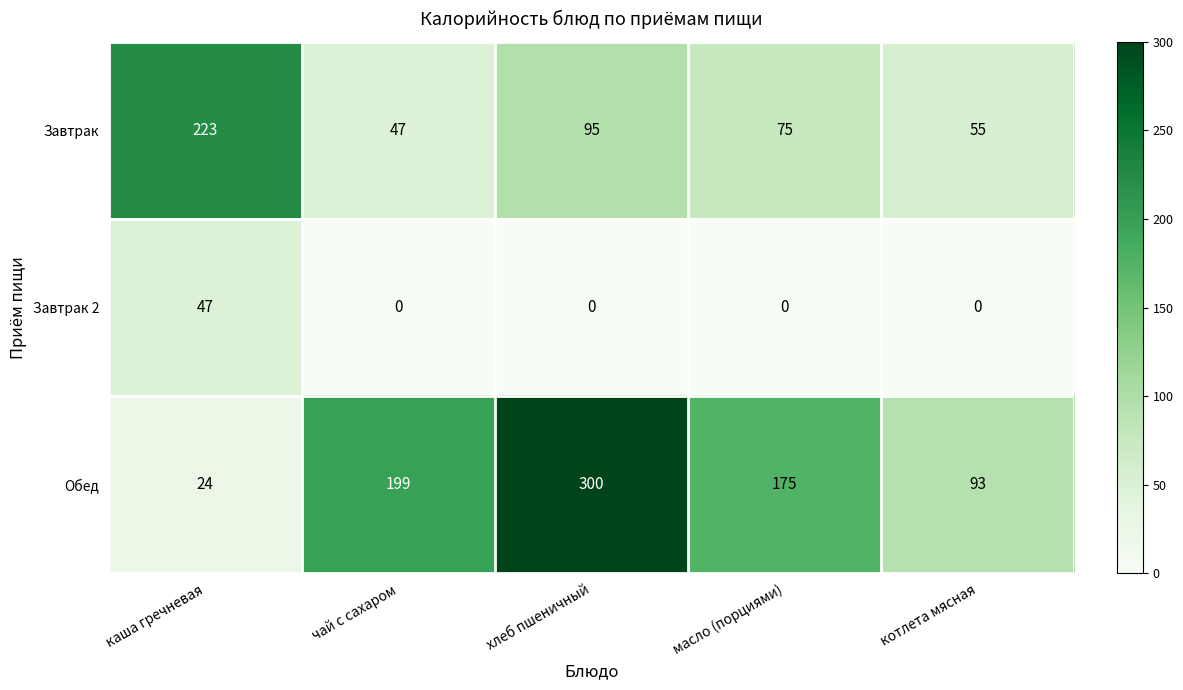

What is the greatest value displayed?

300